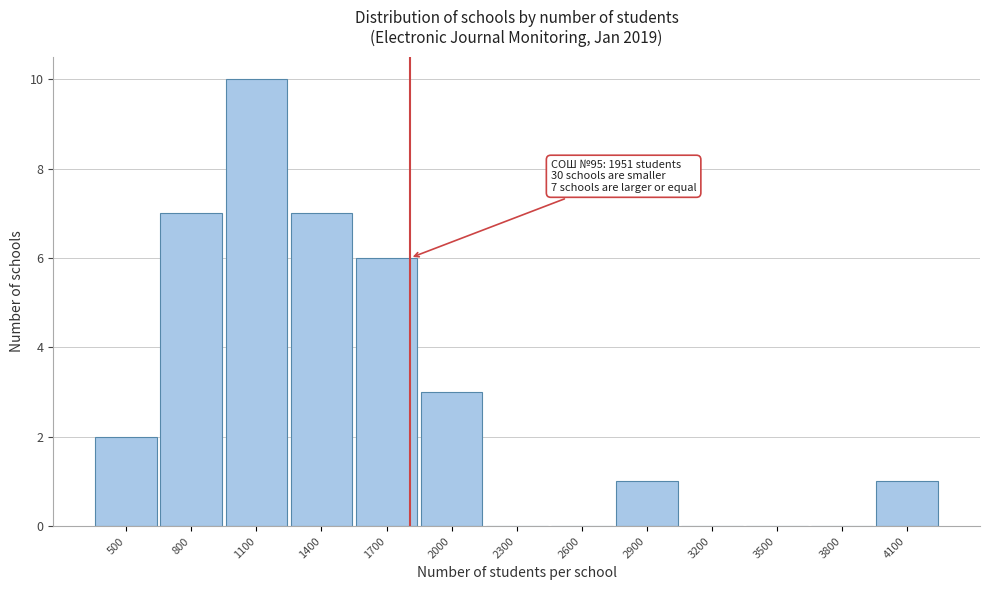

Reading left to right, what are all the values shown in this chart?

500=2	800=7	1100=10	1400=7	1700=6	2000=3	2300=0	2600=0	2900=1	3200=0	3500=0	3800=0	4100=1